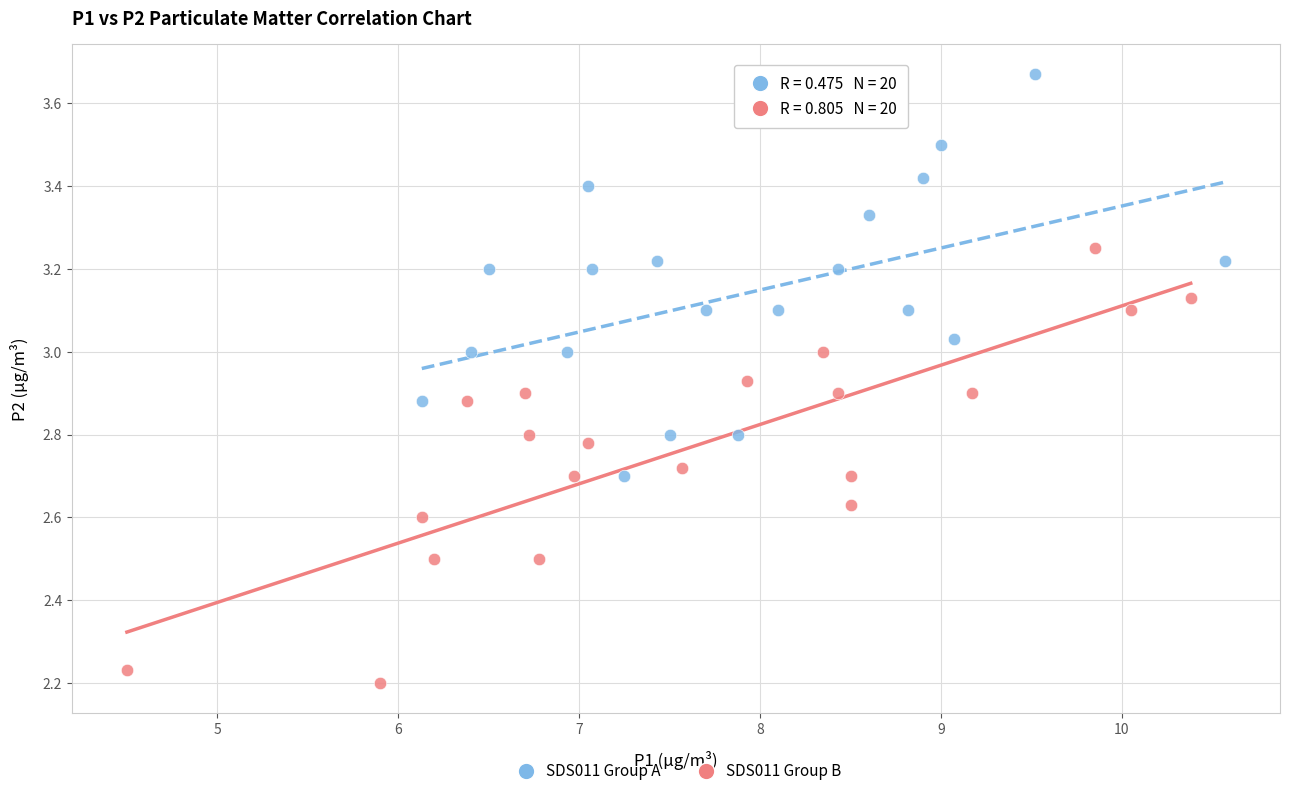

Which series has the widest spread of Y values?

SDS011 Group B